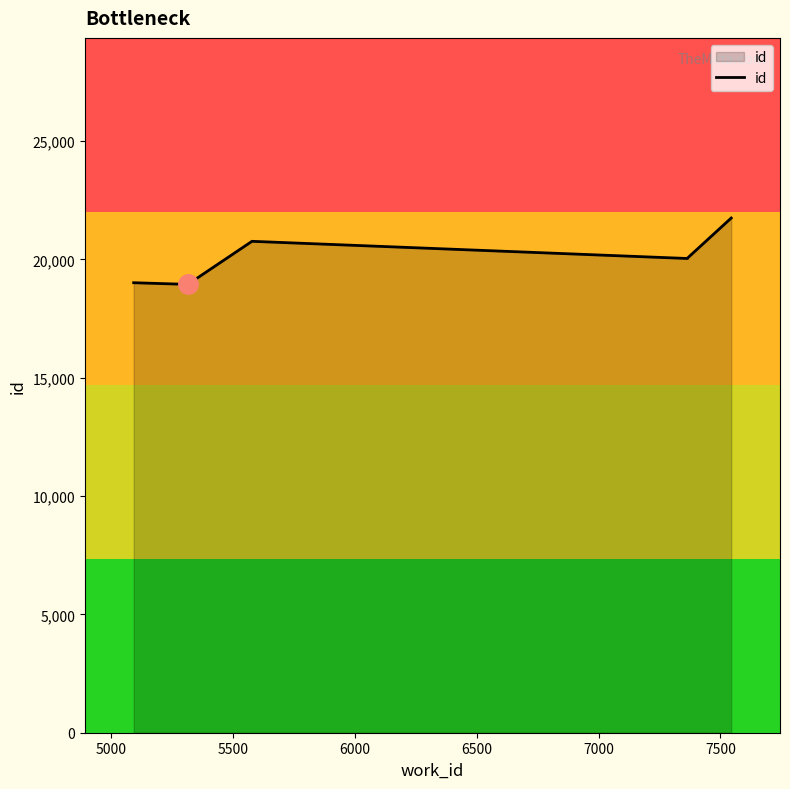

What is the change in value from 5000 to 5500?

+1820